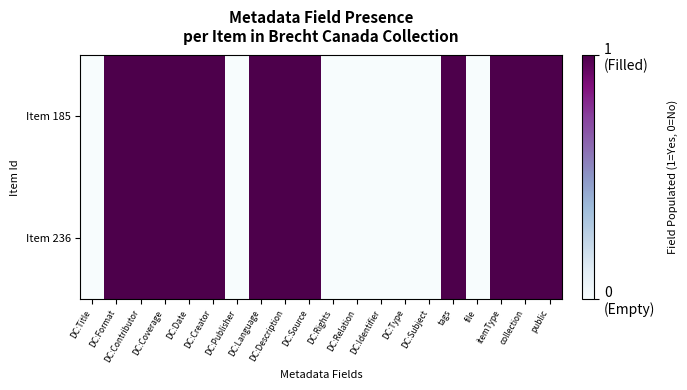

Which has a higher value, itemType or DC:Date?

itemType